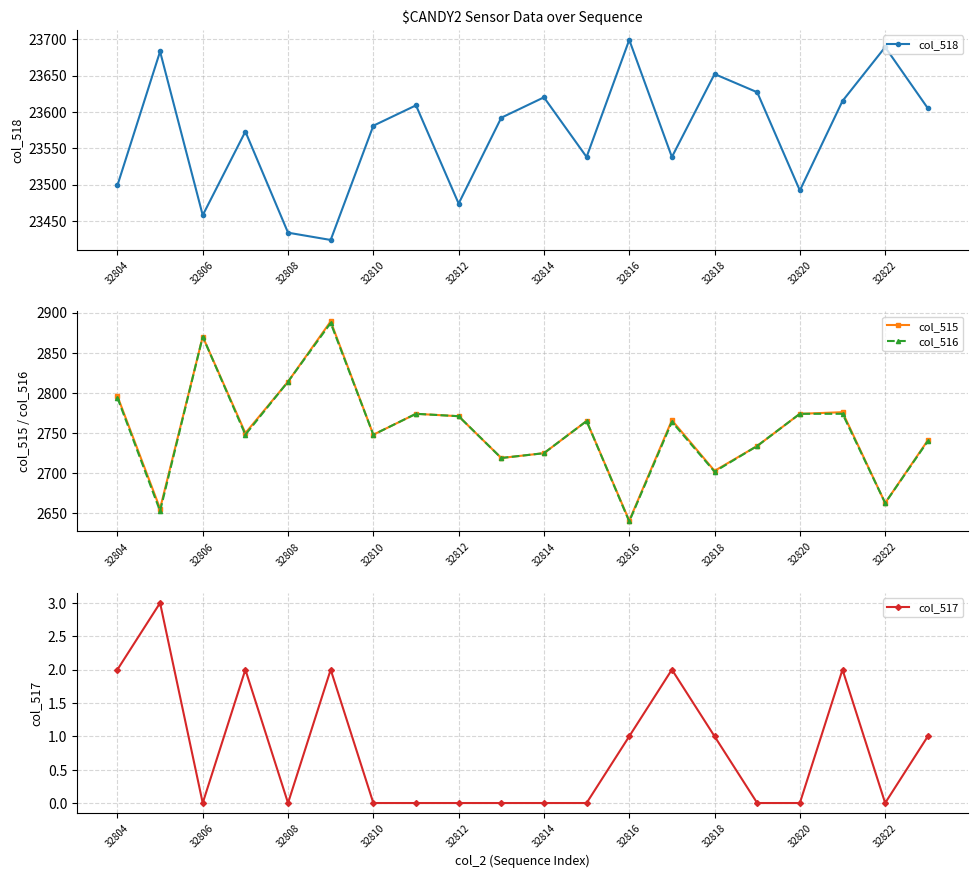

How many lines are shown in the chart?

4